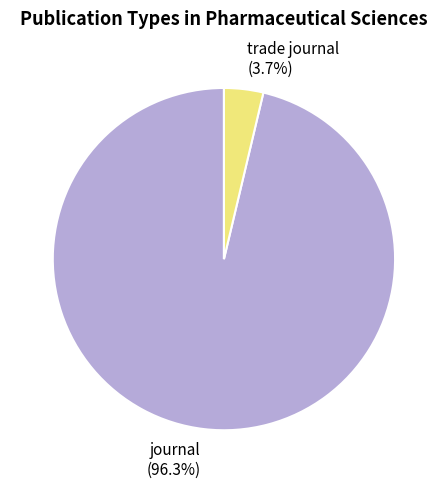

Which category has the biggest portion of the pie?

journal